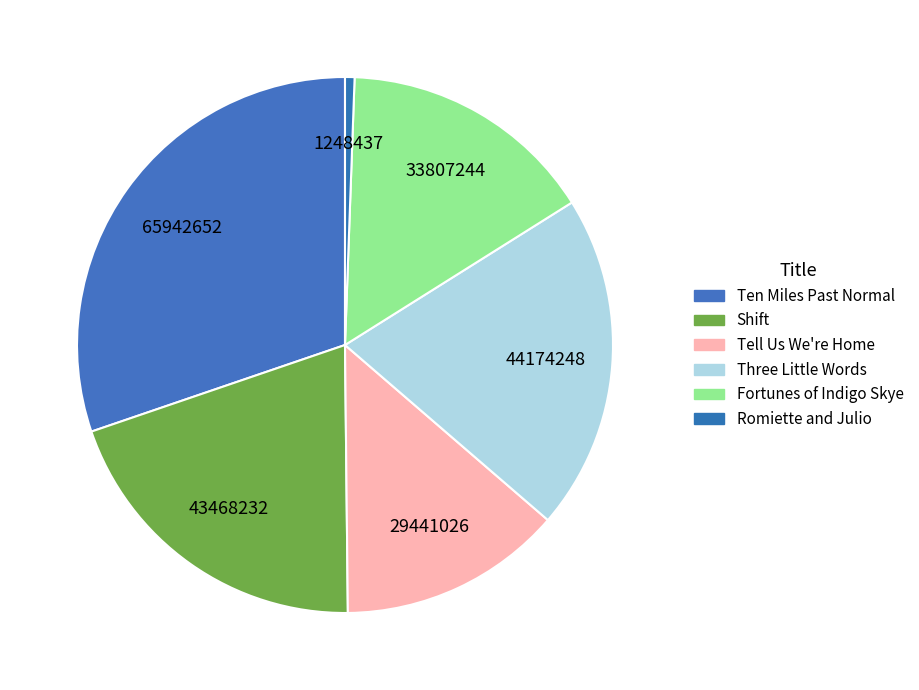

Count the number of slices in the pie.

6